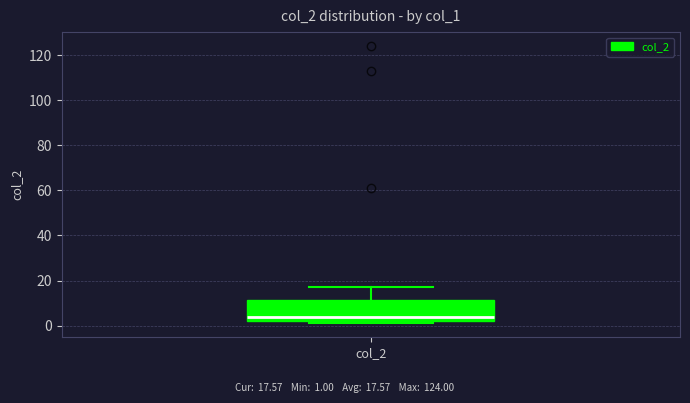

Transcribe this box plot: give where the median line is, the range the box spans, and where the two whiskers end, as read against the y-axis. The values are not printed on the chart, so give them approximately, as read against the axis.

median 4, box 2 to 12, whiskers 2 (just below the box's lower edge) to 18